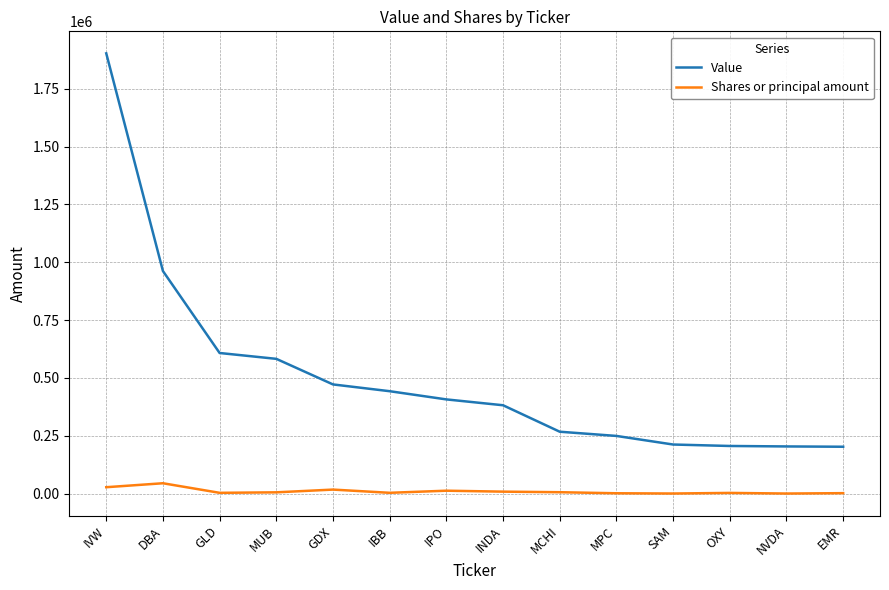

List the series in order of their overall mean, highest first.

Value, Shares or principal amount